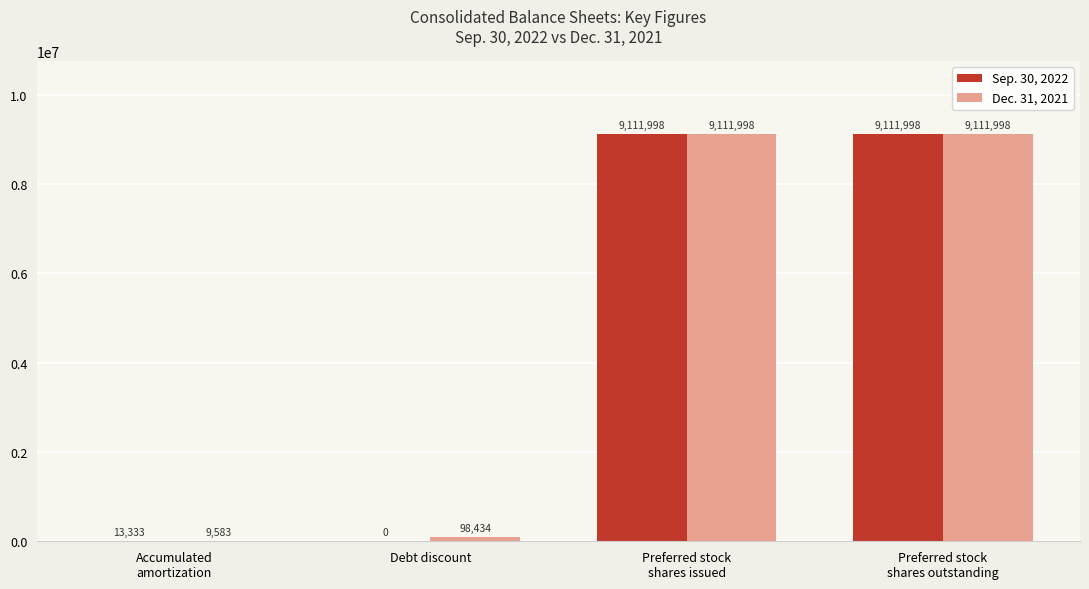

Is the value of Dec. 31, 2021 at Debt discount greater than the value of Sep. 30, 2022 at Debt discount?

Yes